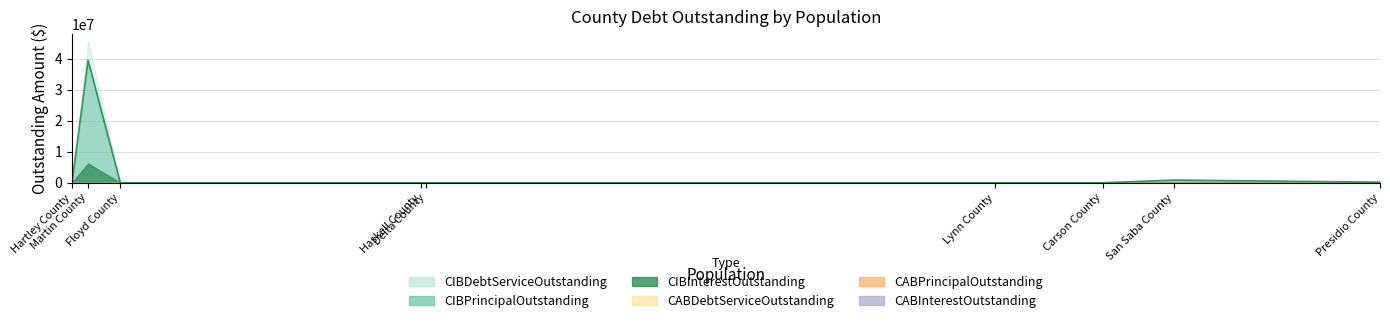

What is the greatest value displayed?

45707625.0